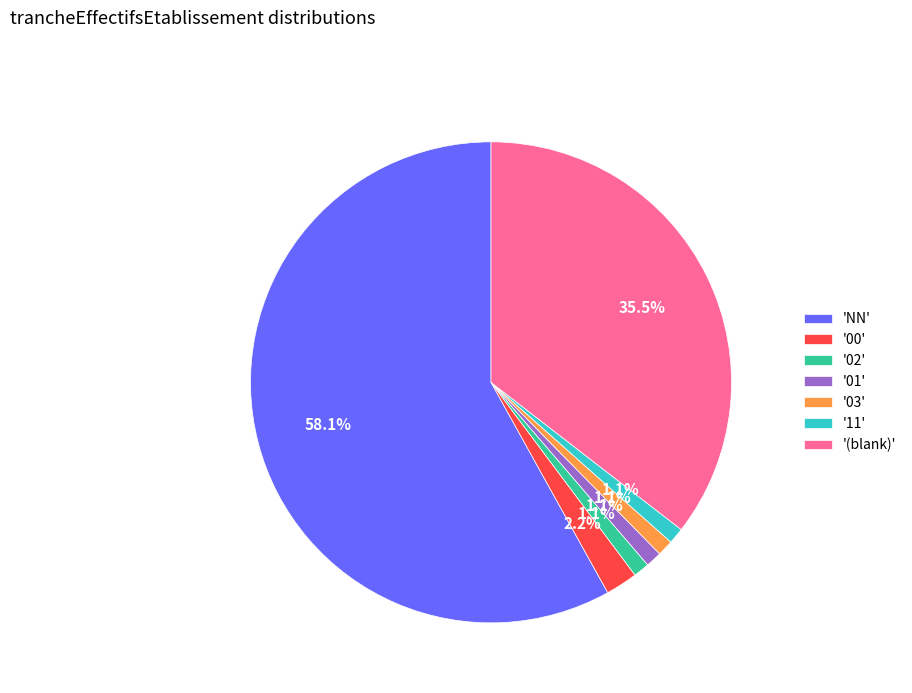

Which category accounts for the majority?

'NN'